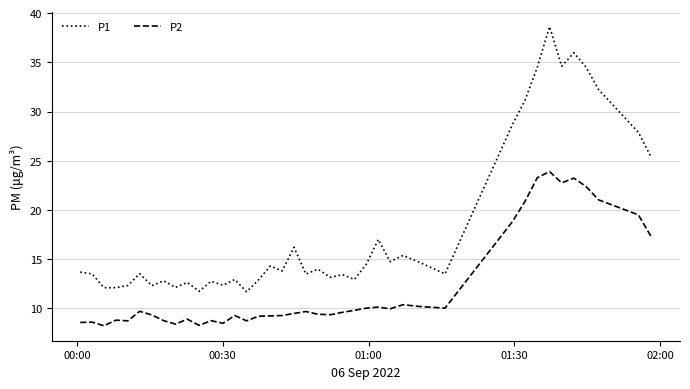

True or false: P1 and P2 cross at least once.

False